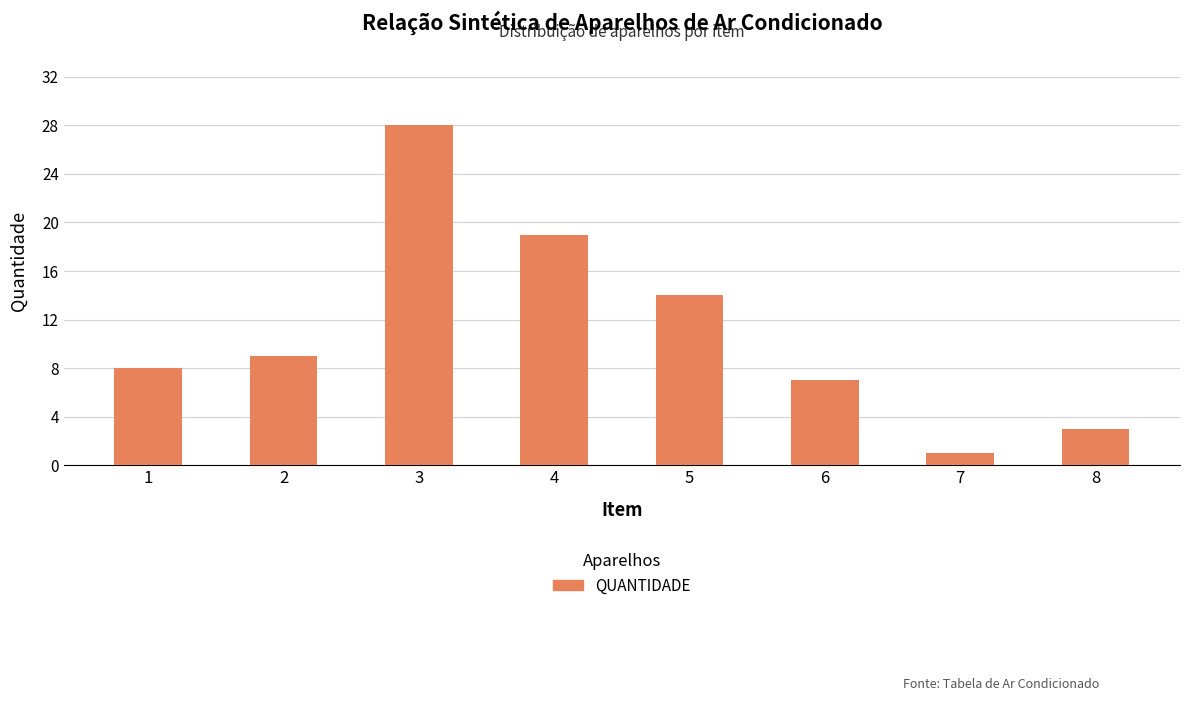

The value at 2 is 6. True or false?

False